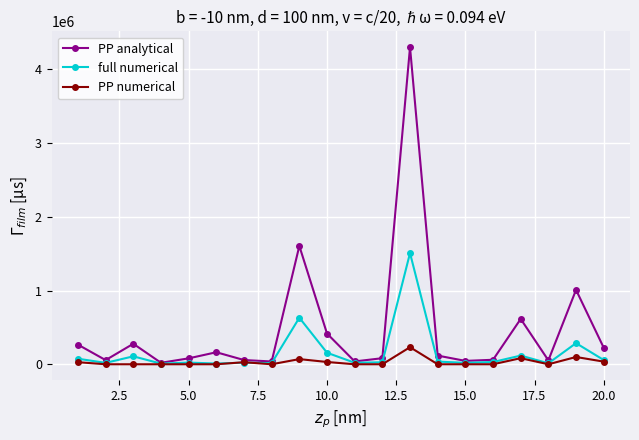

Which series has the largest total across all categories?

PP analytical